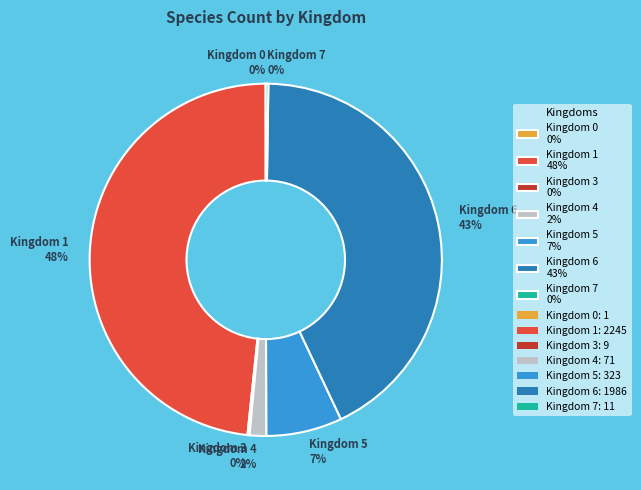

What is the largest slice in the pie chart?

Kingdom 1 48%